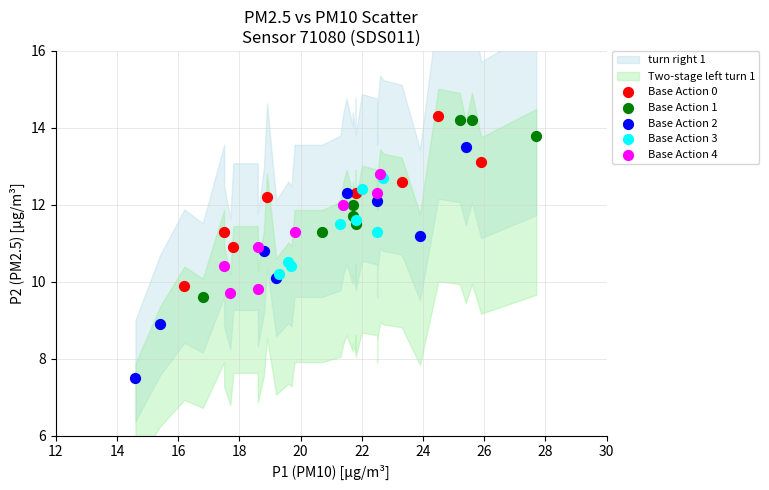

Which series has the widest spread of Y values?

Base Action 2